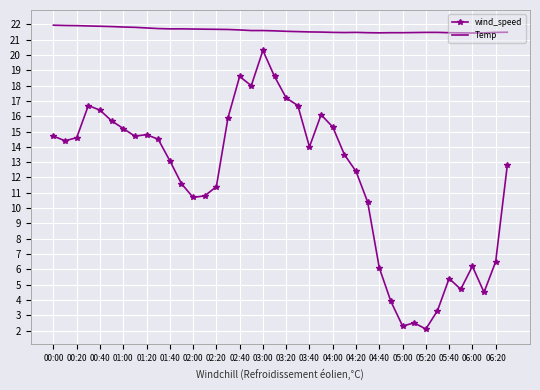

List the series in order of their overall mean, highest first.

Temp, wind_speed